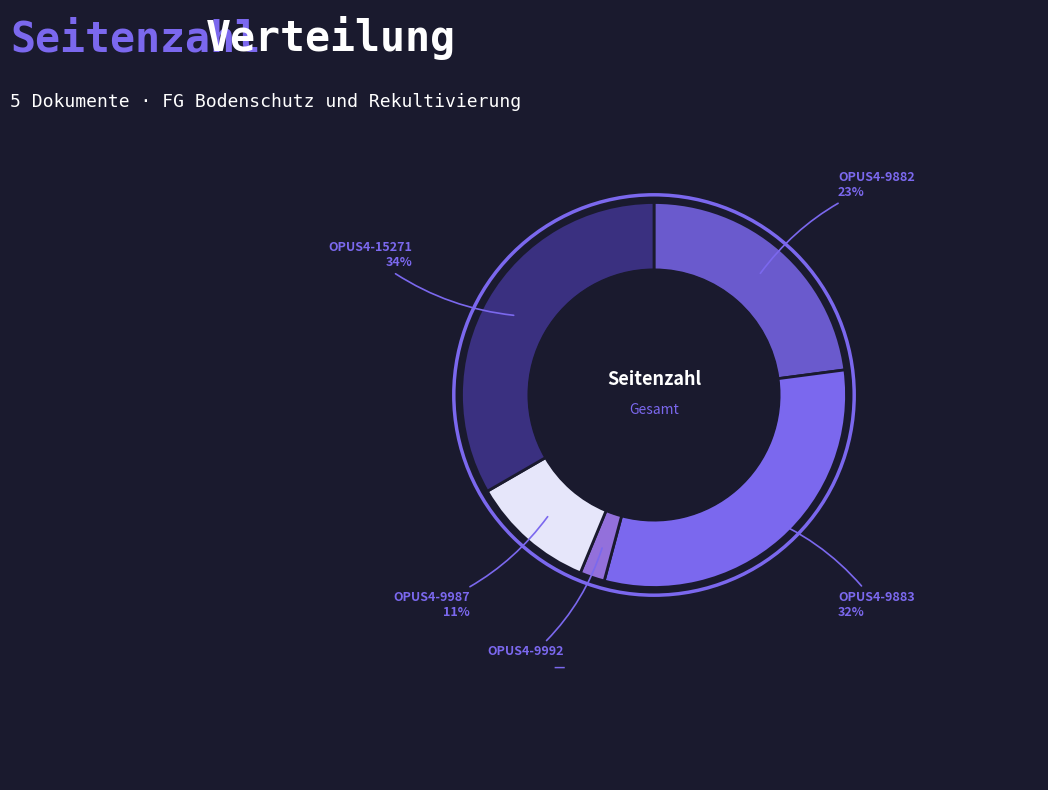

To the nearest percent, what percentage of the pie is OPUS4-9987?

11%